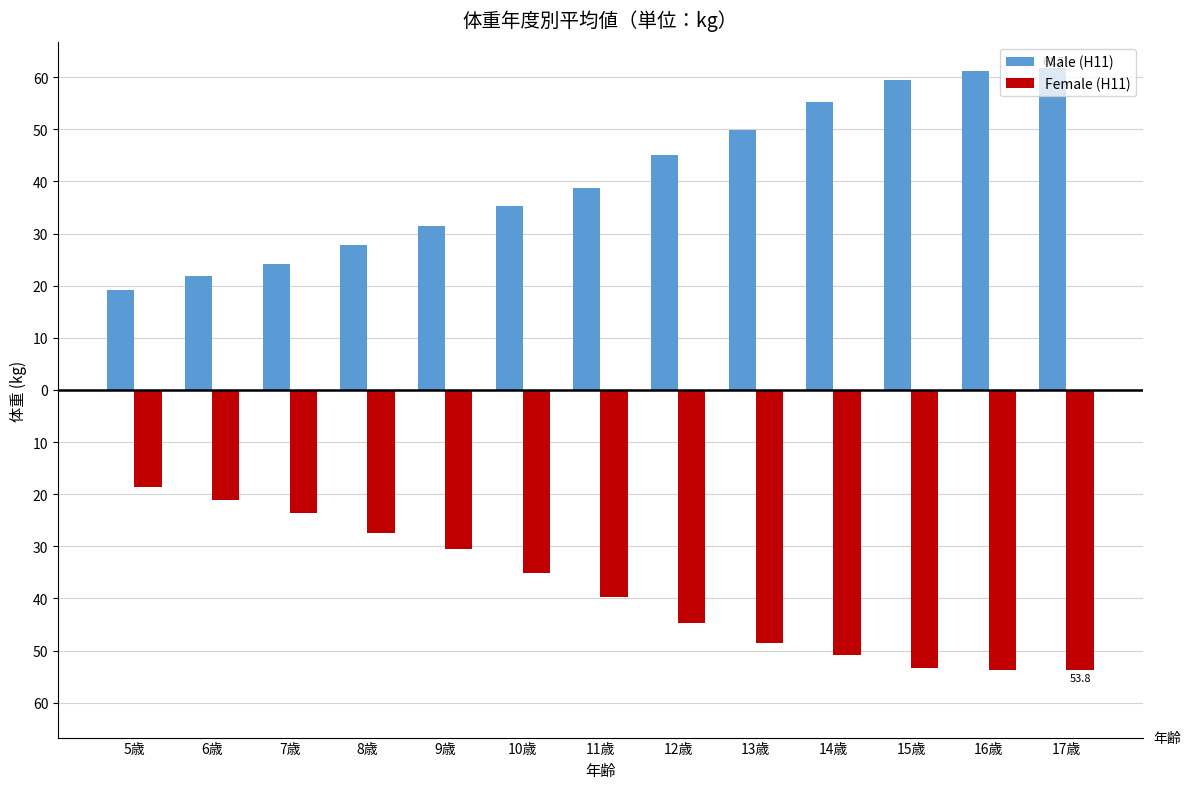

What is the spread (max minus min) of values at 10歳?

70.4